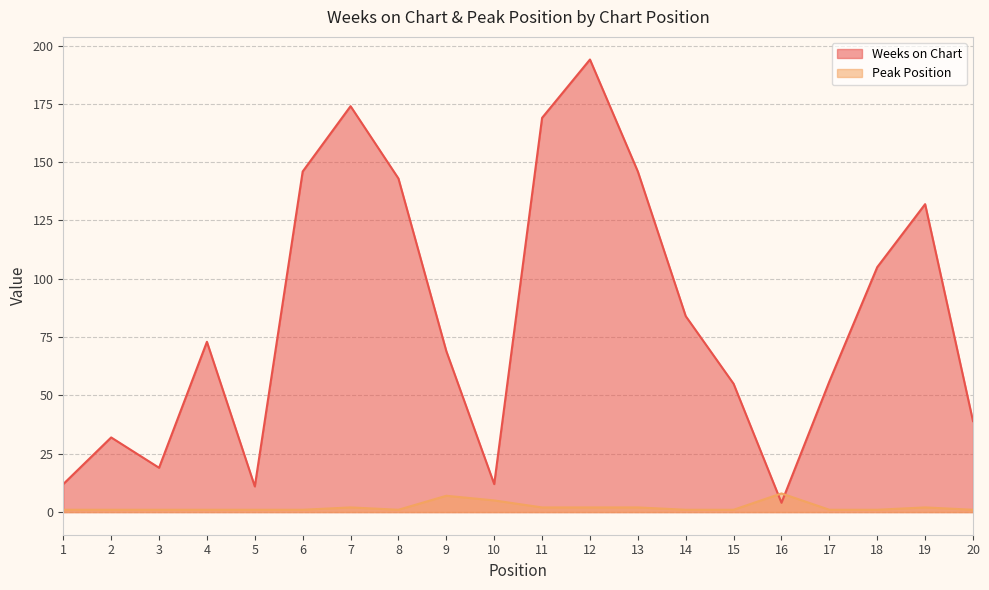

What is the average value of the Weeks on Chart series?

84